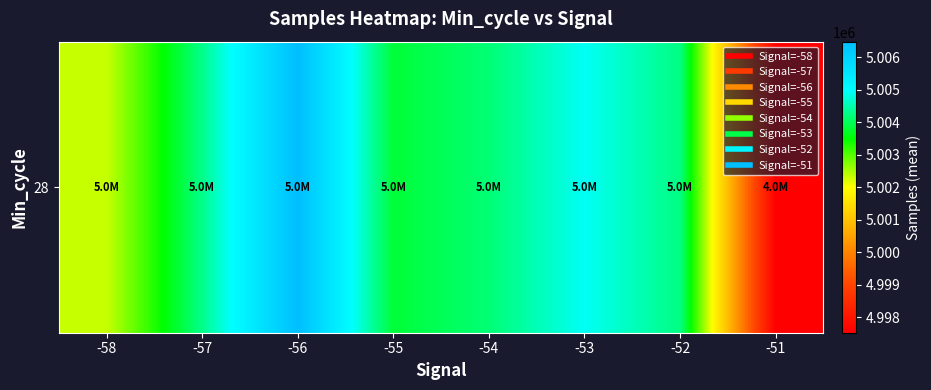

What value does the data have at -52?

5004239.5